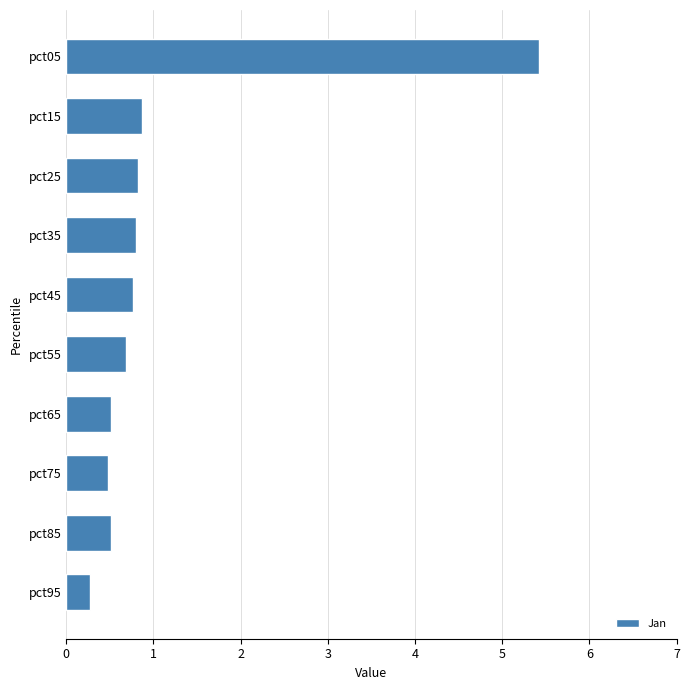

The chart shows a value of 0.5 at pct75. True or false?

True